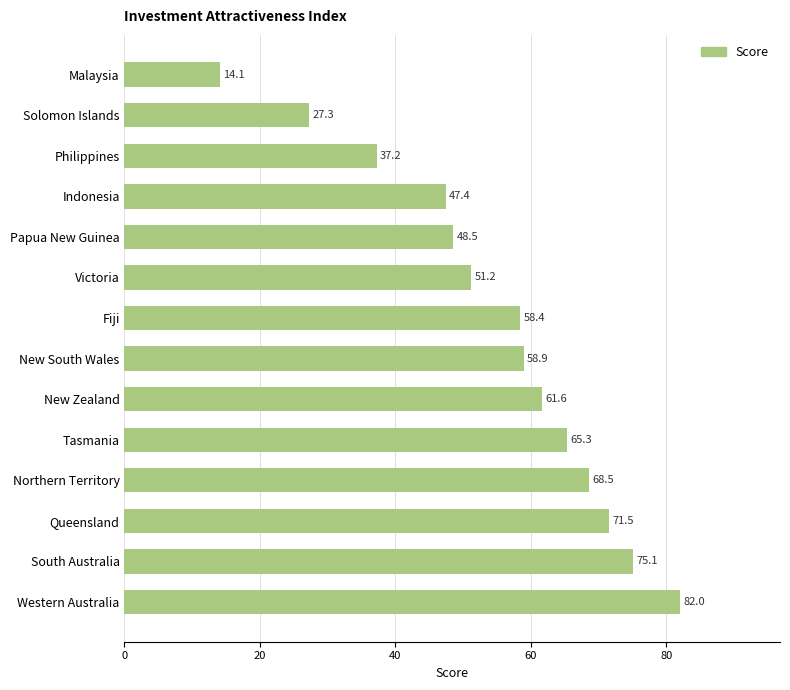

What is the minimum value shown in the chart?

14.1